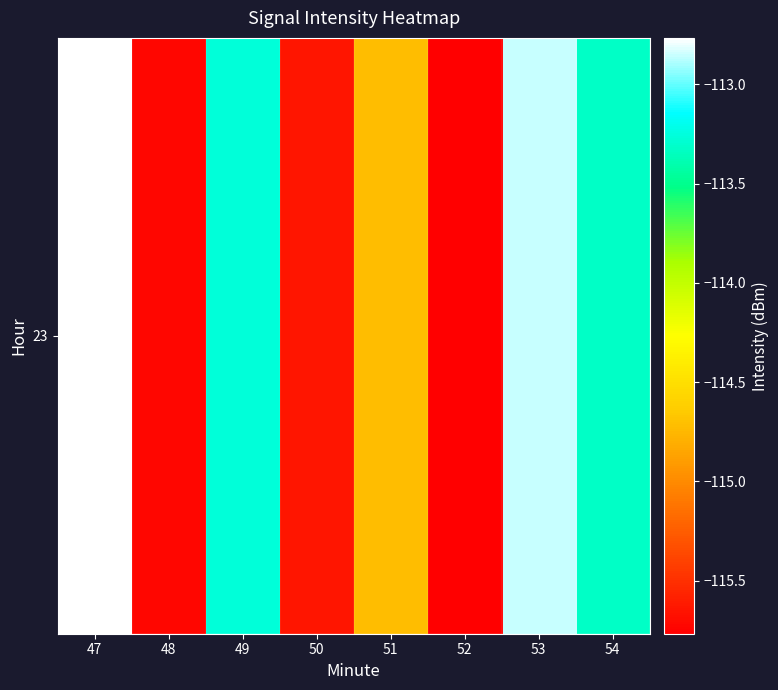

What is the smallest value displayed?

-115.8